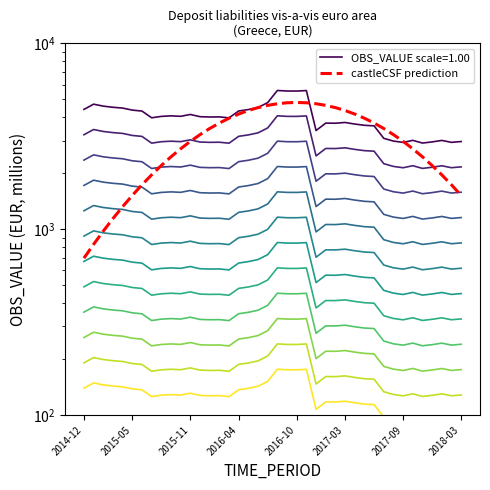

Does the chart have visible grid lines?

No